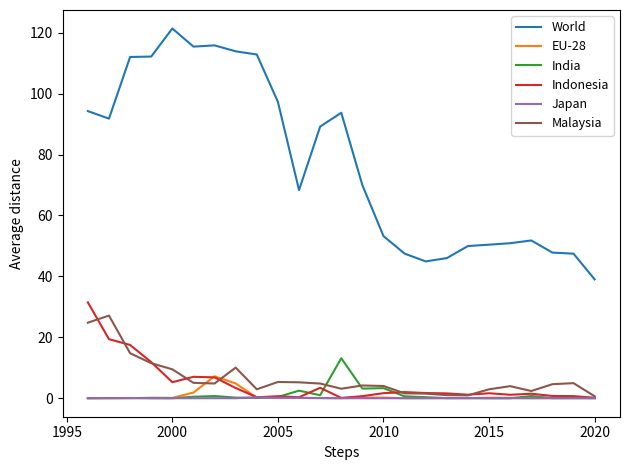

True or false: World and Malaysia intersect in this chart.

False